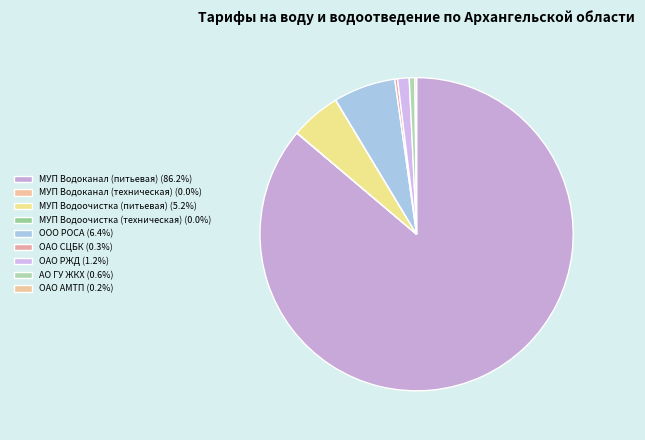

What is the largest slice in the pie chart?

МУП Водоканал (питьевая)